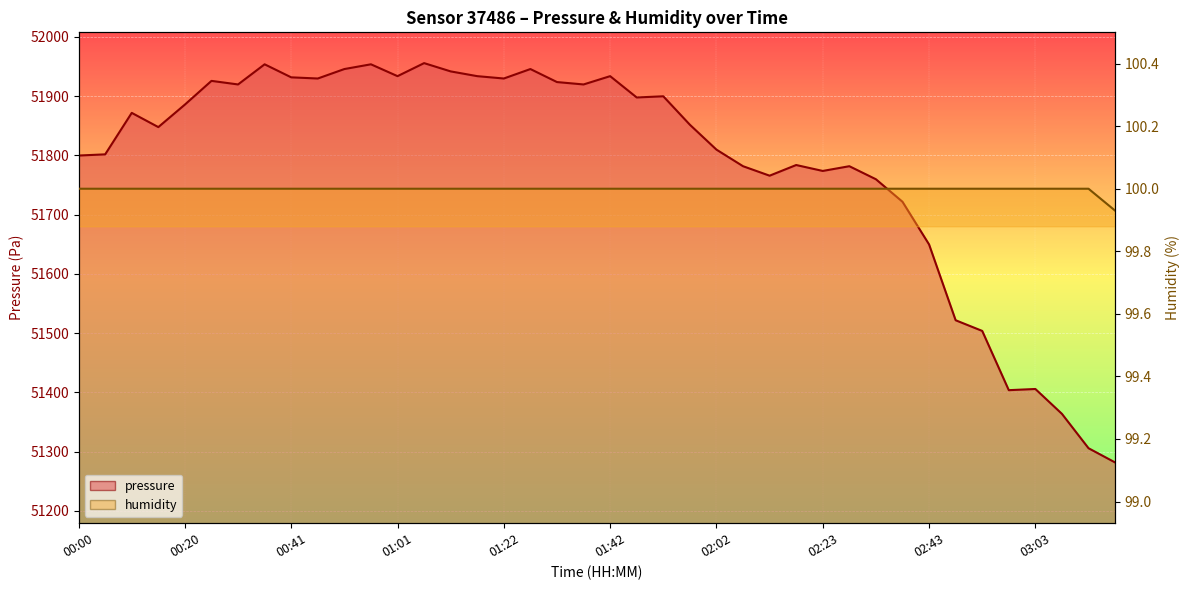

What position from the right is 02:53?

6